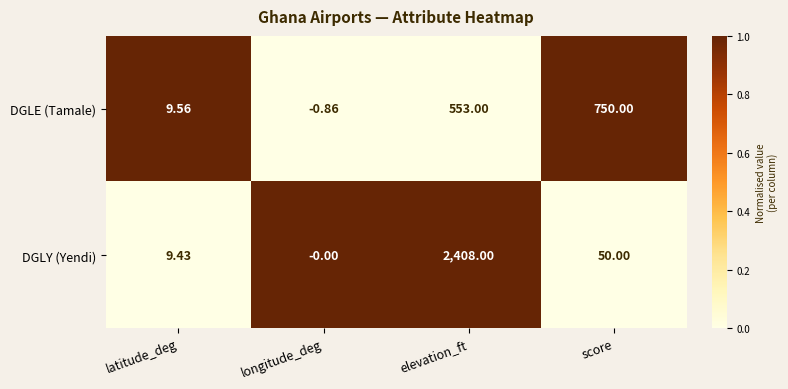

At which label is DGLY (Yendi) closest to 1204?

score